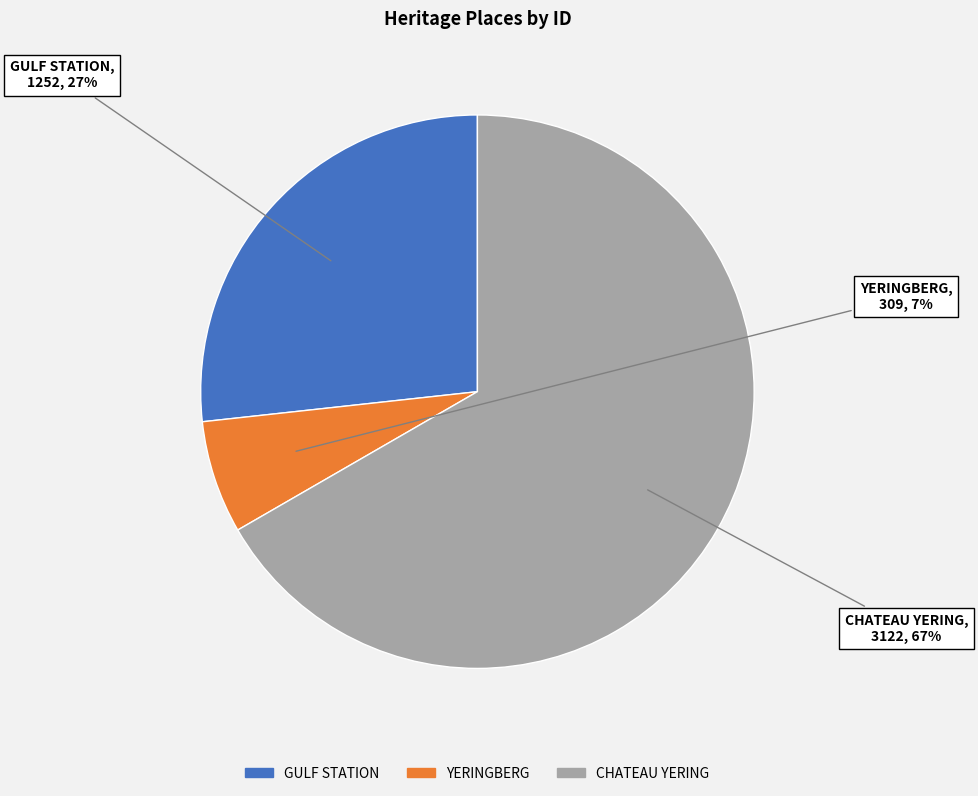

What is the majority slice?

CHATEAU YERING